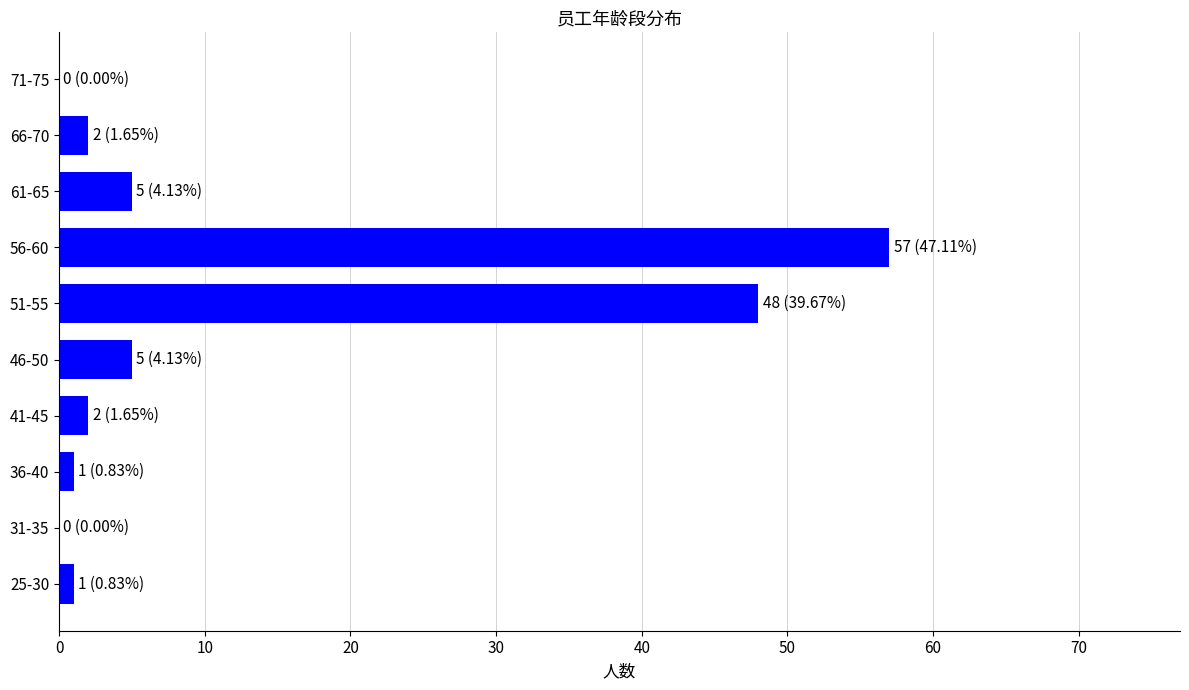

Reading top to bottom, transcribe all the data shown in this chart.

71-75=0	66-70=2	61-65=5	56-60=57	51-55=48	46-50=5	41-45=2	36-40=1	31-35=0	25-30=1